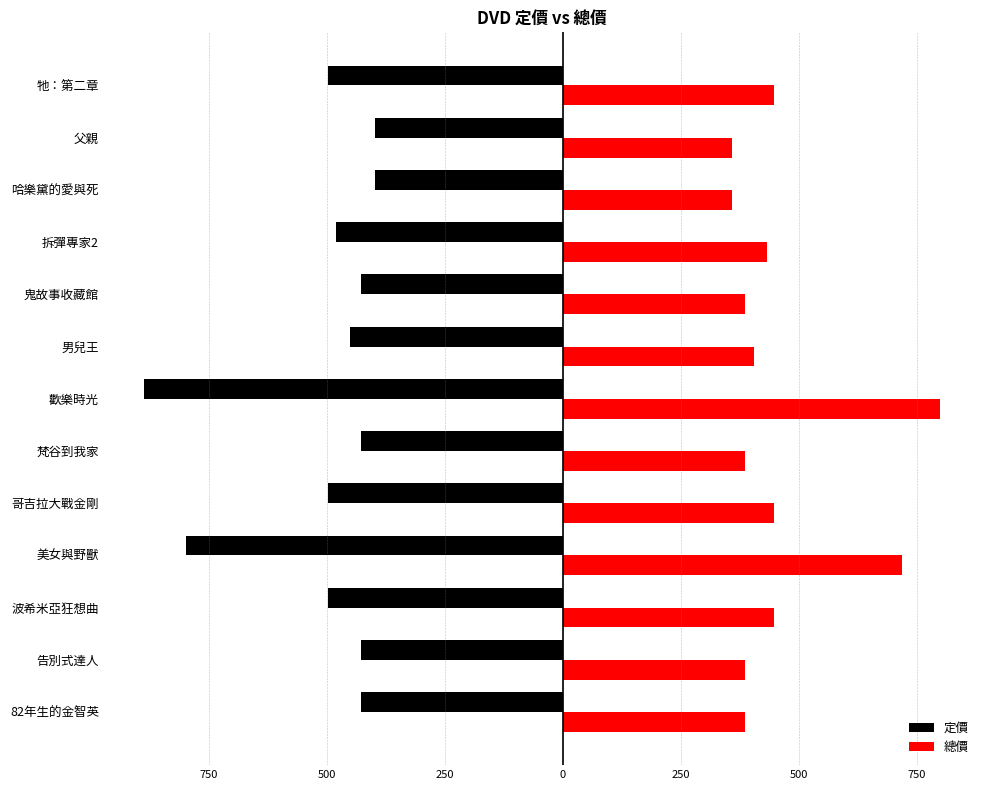

Count the number of data series in this chart.

2